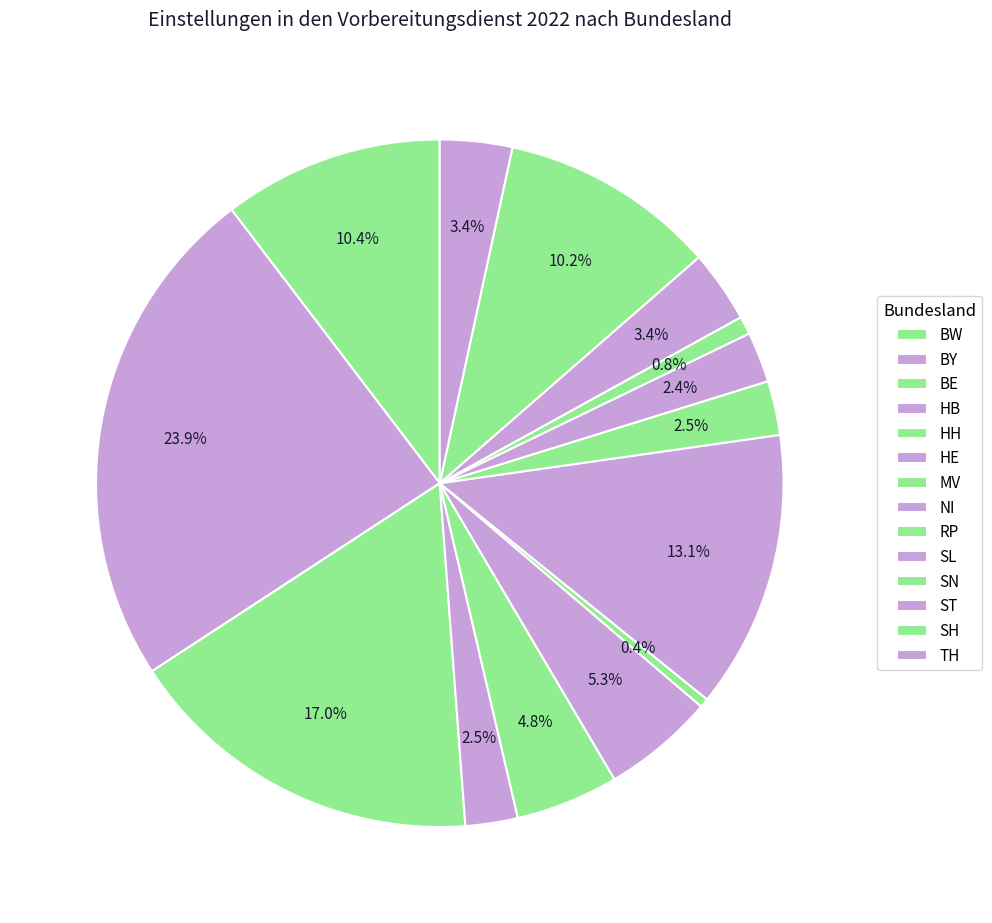

Which slice is the smallest?

MV